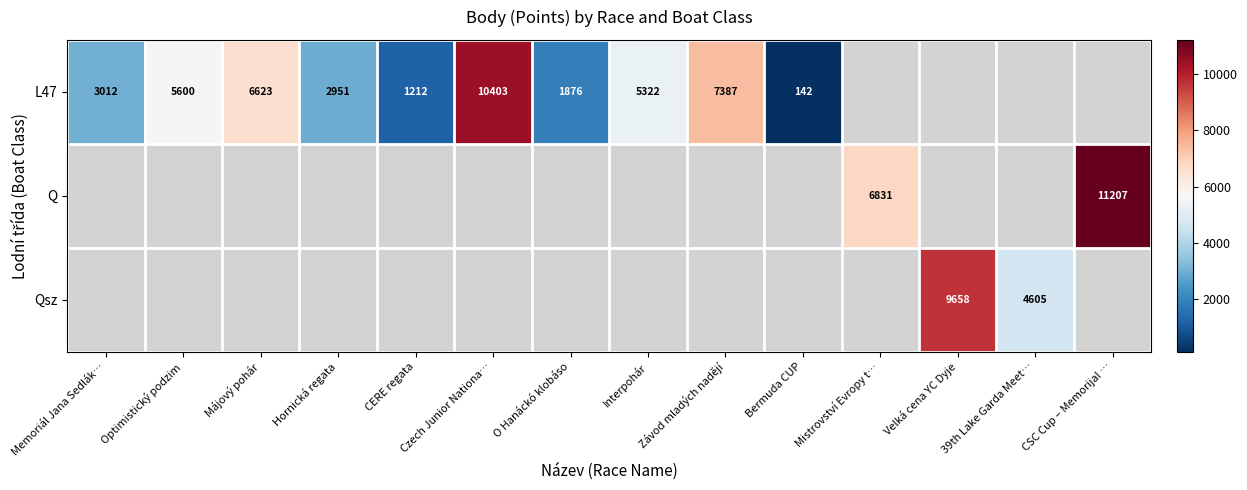

The L47 series shows 1212 at CERE regata. True or false?

True